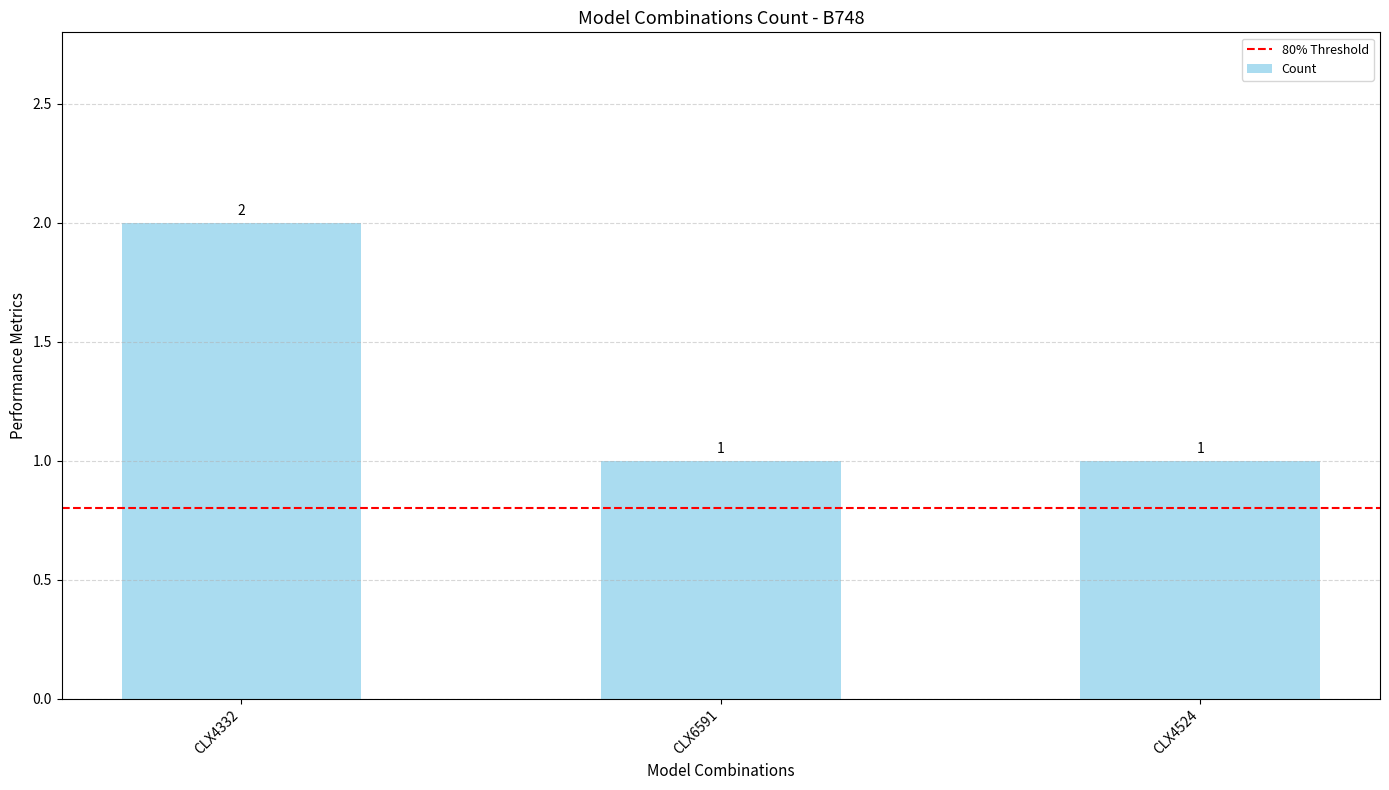

Does the chart contain stacked bars?

No